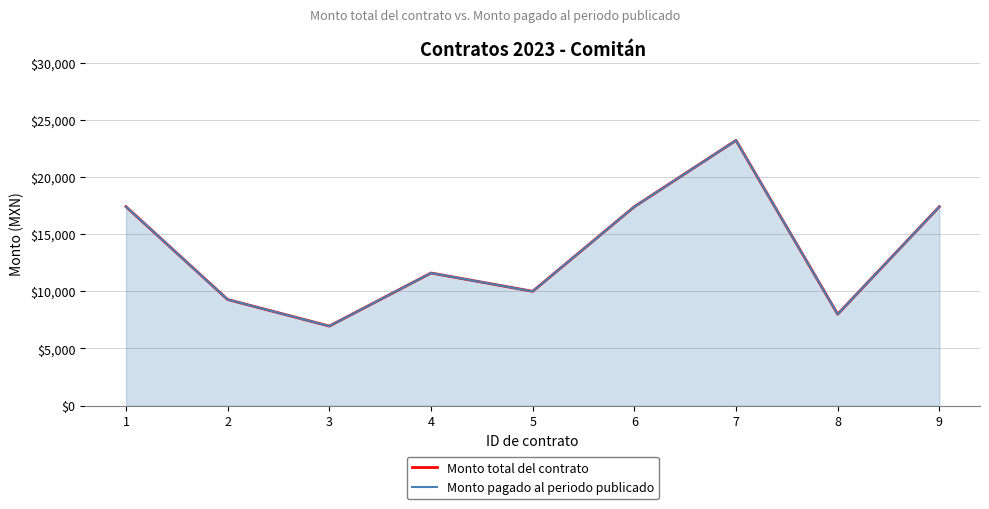

Where is the first local maximum for Monto pagado al periodo publicado?

4